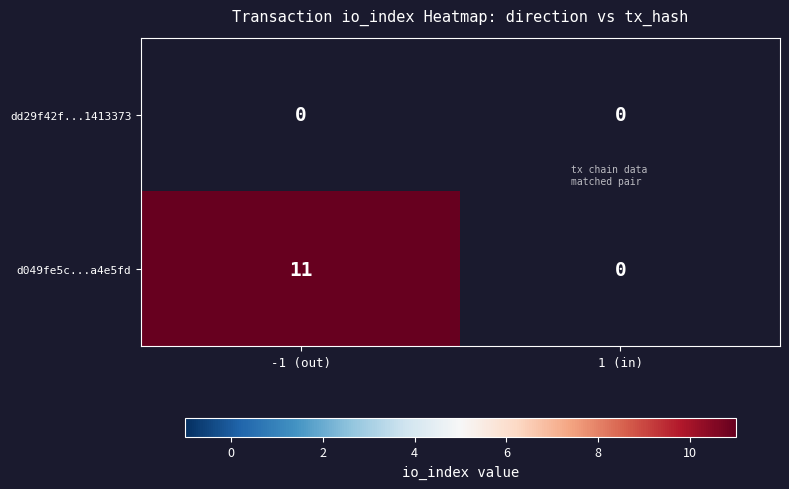

What is the difference between the highest and lowest values at -1 (out)?

11